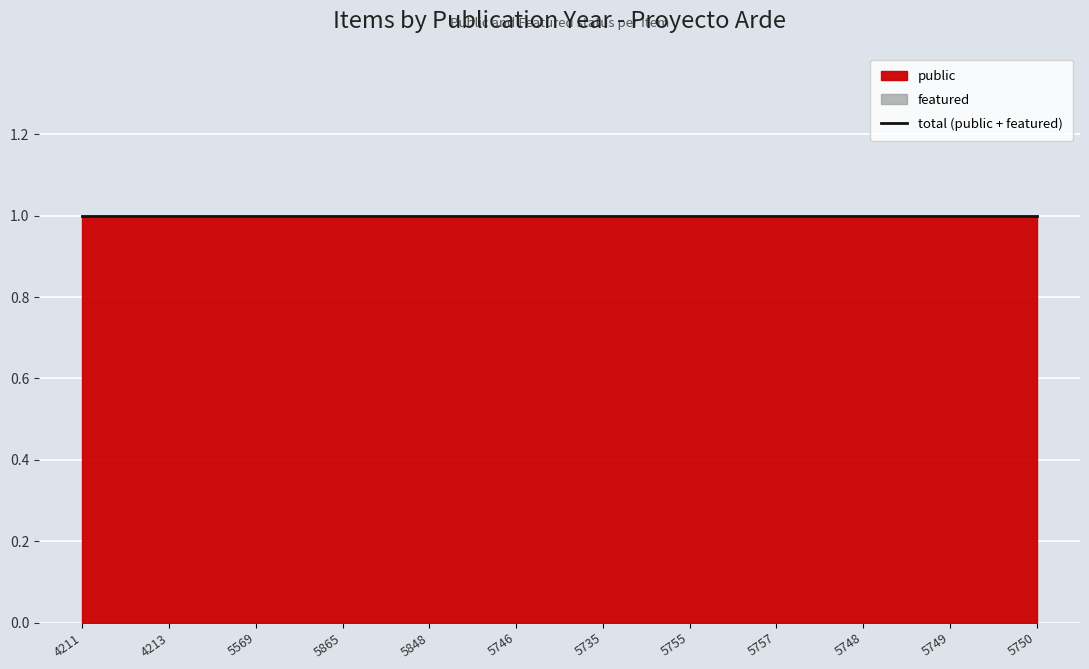

Count the number of data series in this chart.

2